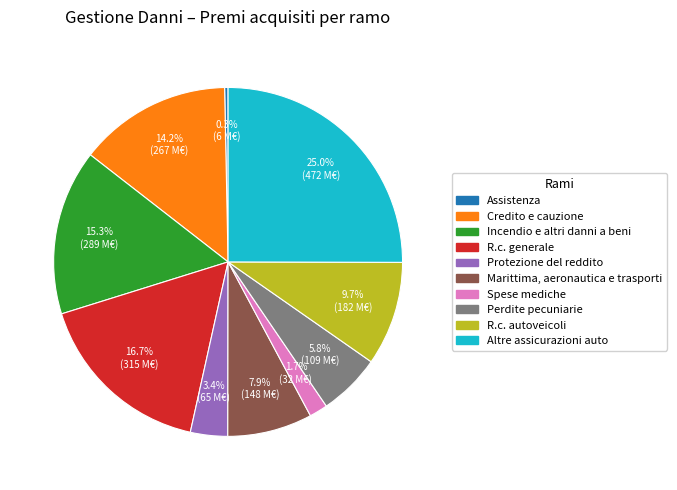

To the nearest percent, what portion does Perdite pecuniarie represent?

6%